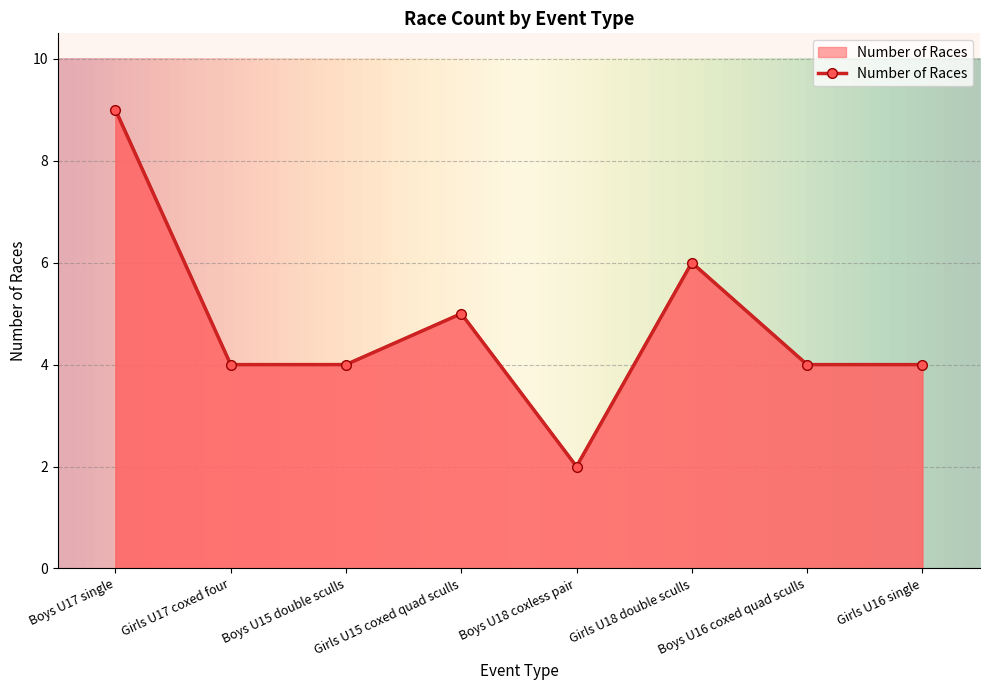

Rank the categories by value from lowest to highest.

Boys U18 coxless pair, Girls U17 coxed four, Boys U15 double sculls, Boys U16 coxed quad sculls, Girls U16 single, Girls U15 coxed quad sculls, Girls U18 double sculls, Boys U17 single